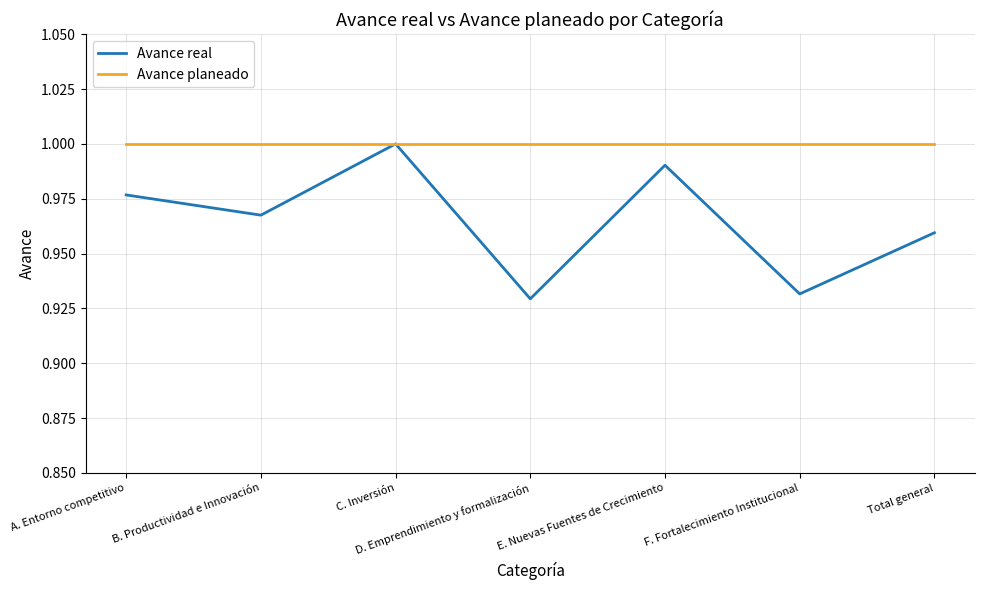

What is the total value across all series at Total general?

2.0